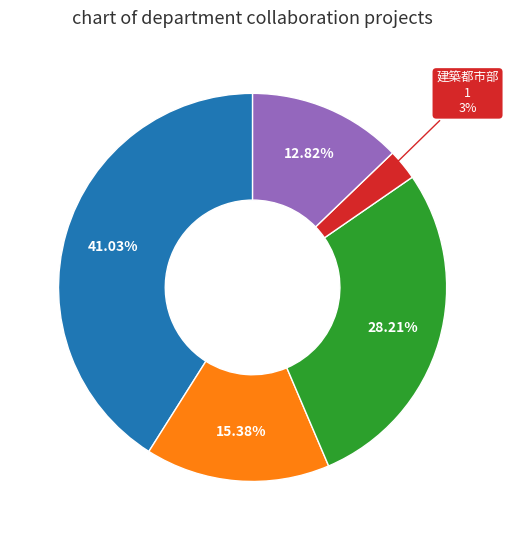

Is there a majority slice in this chart?

No